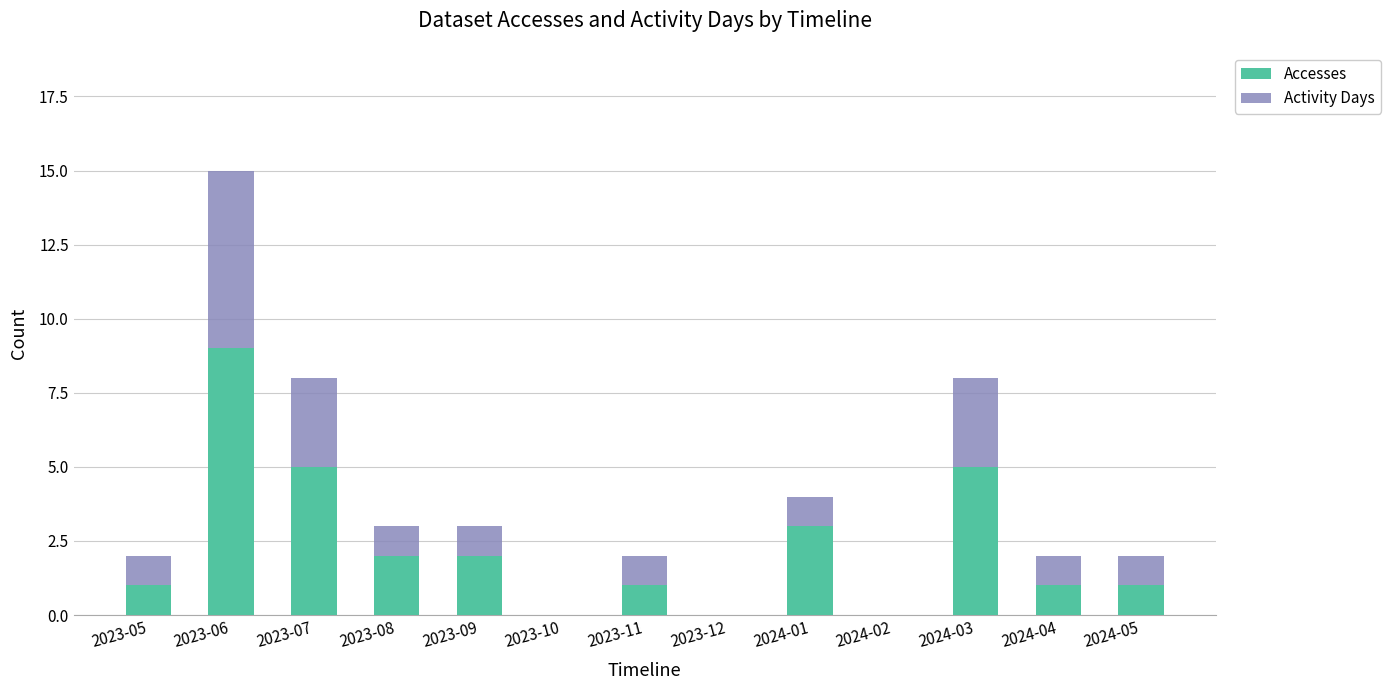

At which category is the sum across all series the highest?

2023-06